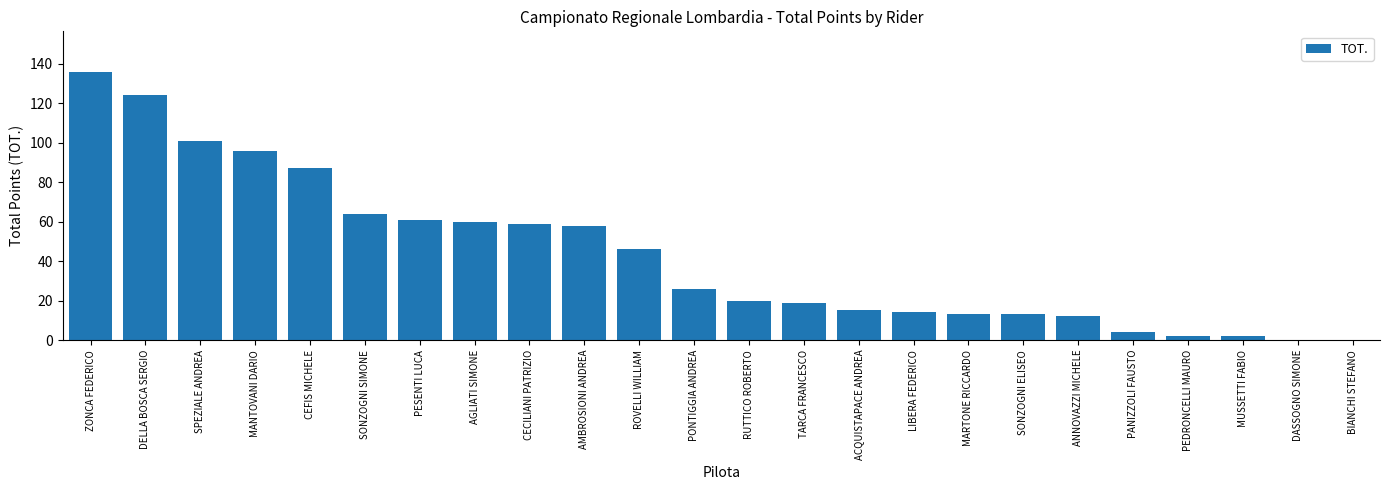

What is the sum of all values?

1032